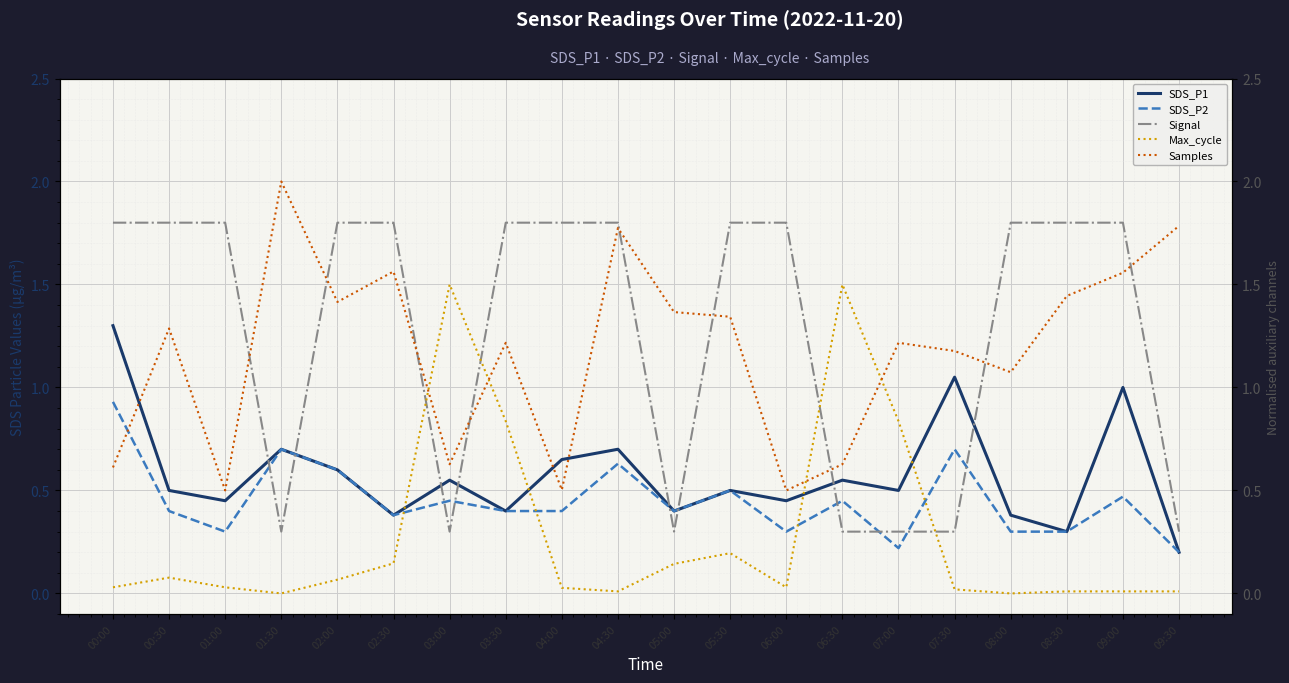

Reading right to left, extract all data points from this chart.

SDS_P1: 0.2	1.0	0.3	0.4	1.1	0.5	0.6	0.5	0.5	0.4	0.7	0.7	0.4	0.6	0.4	0.6	0.7	0.5	0.5	1.3
SDS_P2: 0.2	0.5	0.3	0.3	0.7	0.2	0.5	0.3	0.5	0.4	0.6	0.4	0.4	0.5	0.4	0.6	0.7	0.3	0.4	0.9
Signal: 0.3	1.8	1.8	1.8	0.3	0.3	0.3	1.8	1.8	0.3	1.8	1.8	1.8	0.3	1.8	1.8	0.3	1.8	1.8	1.8
Max_cycle: 0.0	0.0	0.0	0.0	0.0	0.8	1.5	0.0	0.2	0.1	0.0	0.0	0.8	1.5	0.1	0.1	0.0	0.0	0.1	0.0
Samples: 1.8	1.6	1.4	1.1	1.2	1.2	0.6	0.5	1.3	1.4	1.8	0.5	1.2	0.6	1.6	1.4	2.0	0.5	1.3	0.6